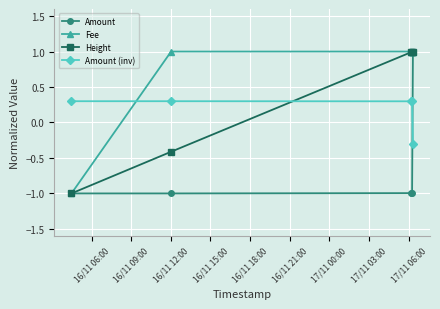

What is the highest value of the Fee series?

1.0